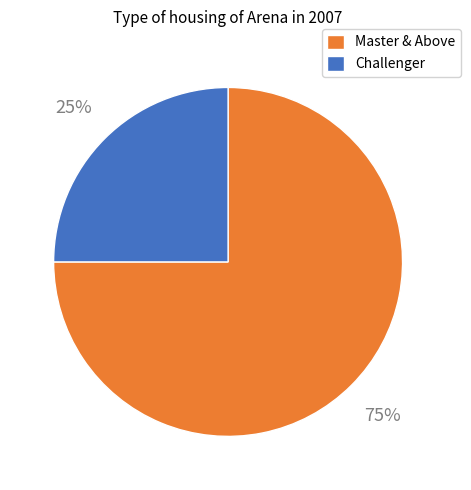

What is the ratio of the value at Master & Above to the value at Challenger?

3.0